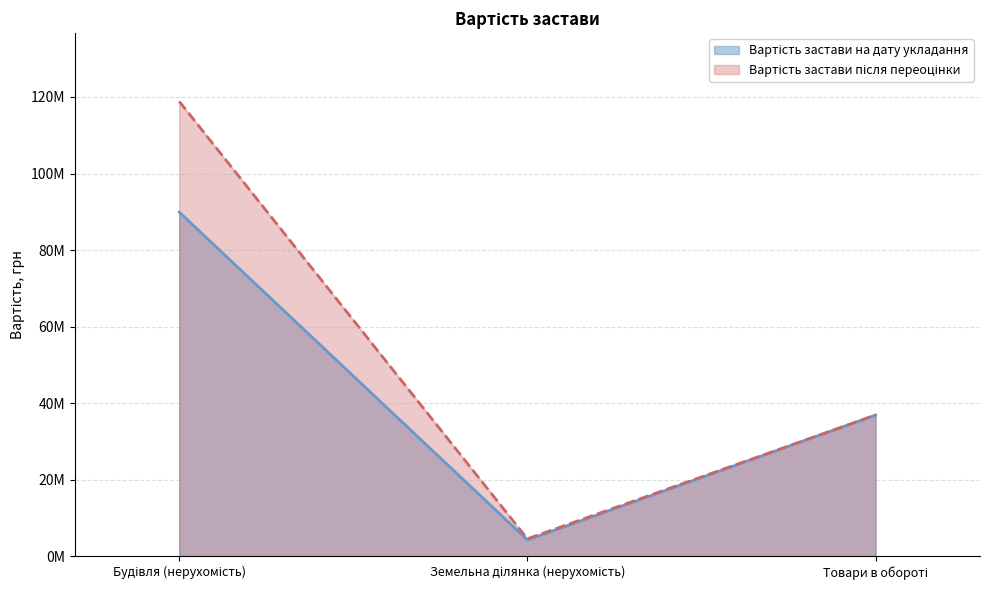

Reading right to left, extract all data points from this chart.

Вартість застави на дату укладання: Товари в обороті=36900000	Земельна ділянка (нерухомість)=4267000	Будівля (нерухомість)=89924600
Вартість застави після переоцінки: Товари в обороті=36900000	Земельна ділянка (нерухомість)=4572300	Будівля (нерухомість)=118850900